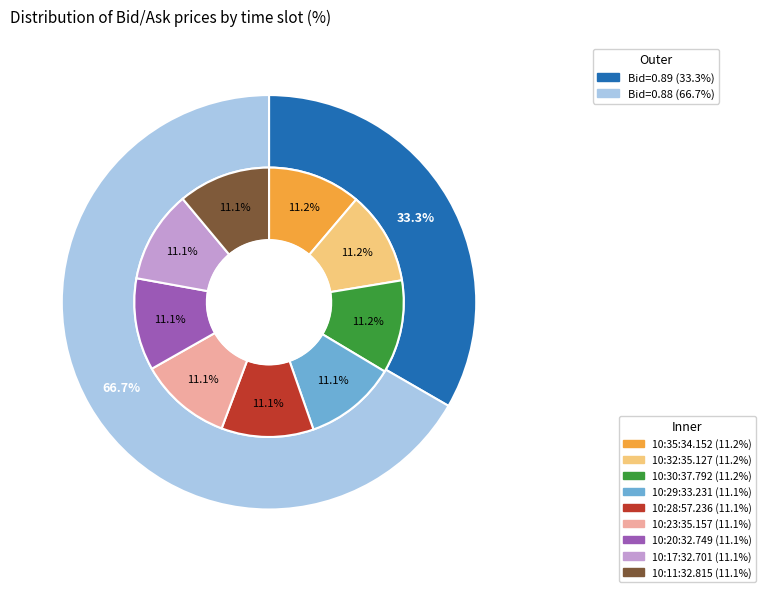

Count the number of slices in the pie.

9